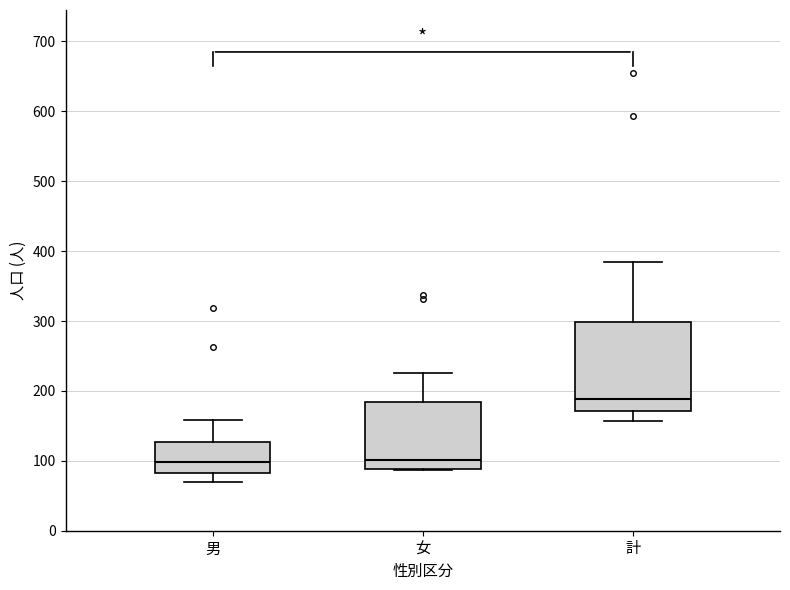

Comparing the boxes themselves (not the whiskers), which one is the tallest?

計